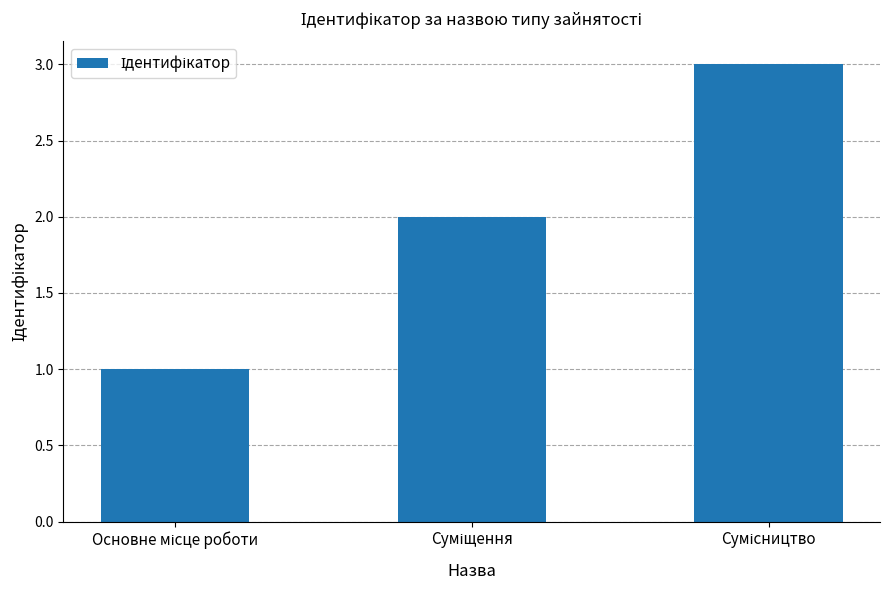

What is the sum of all values?

6